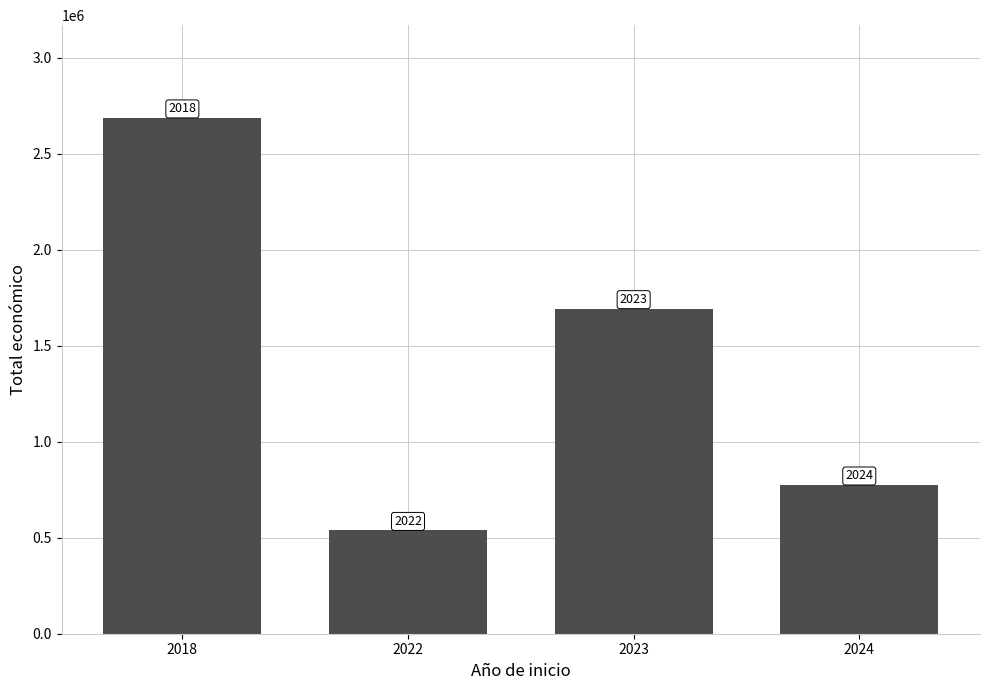

What is the difference between the values at 2022 and 2024?

236514